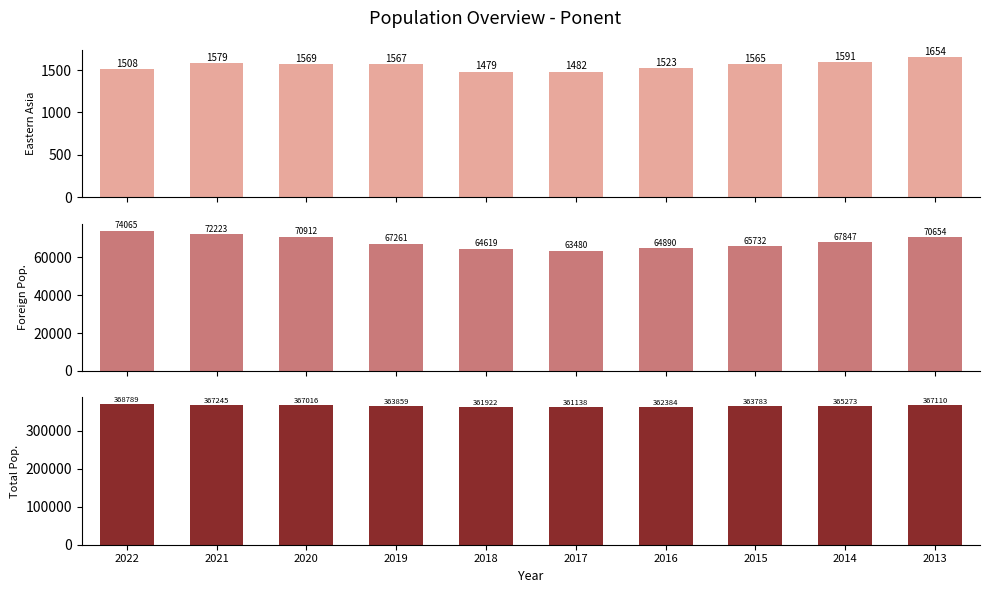

What is the value of the Eastern Asia Population bar at the 7th from the left?

1523